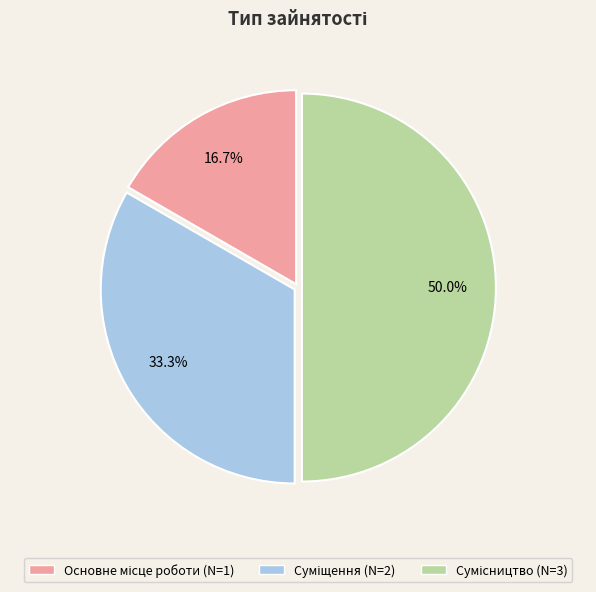

How many slices are in this pie chart?

3